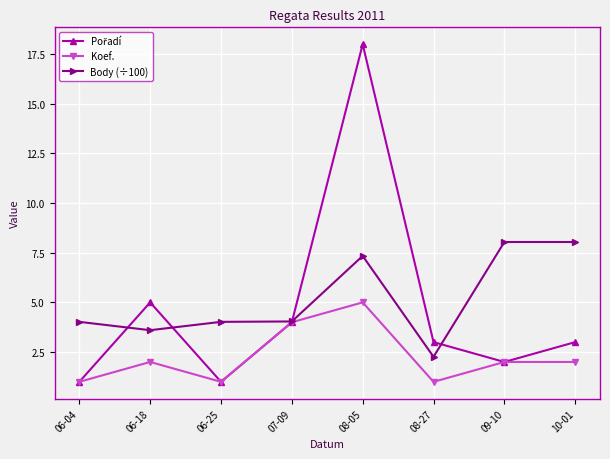

What position from the left is 06-04?

1